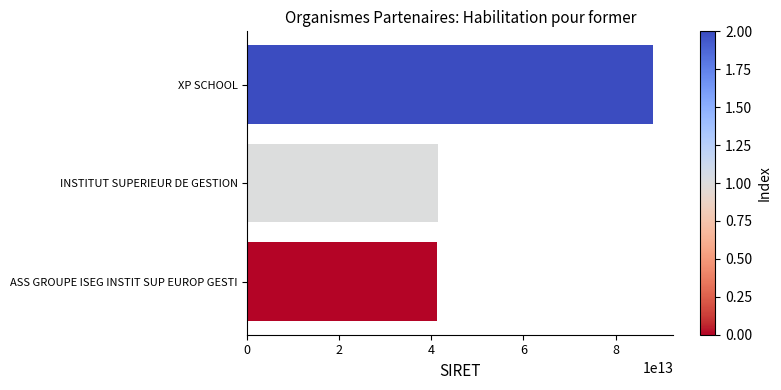

Between INSTITUT SUPERIEUR DE GESTION and XP SCHOOL, which is larger?

XP SCHOOL